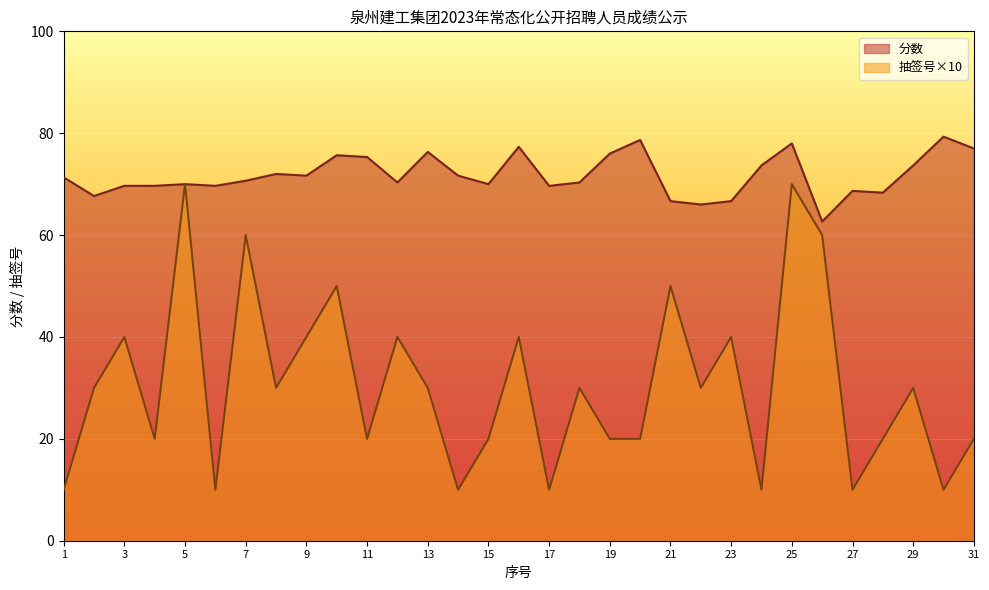

Which series has the largest total across all categories?

分数